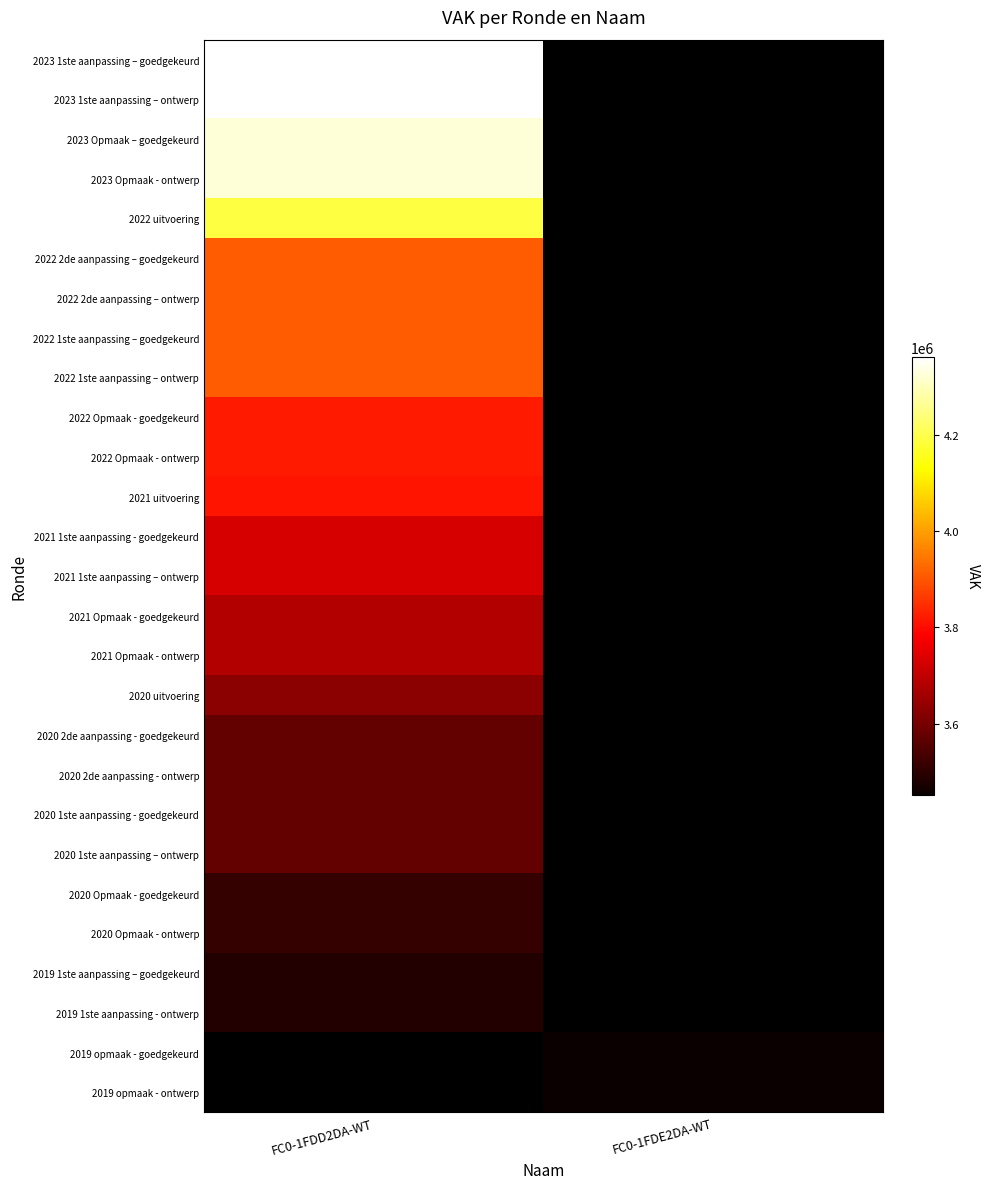

The 2020 uitvoering series shows 2126471.8 at FC0-1FDD2DA-WT. True or false?

False